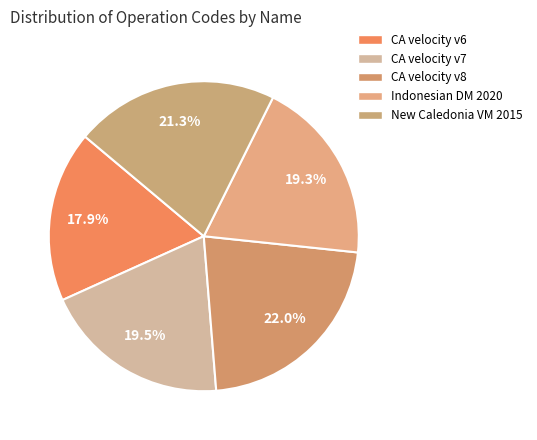

Count the number of slices in the pie.

5